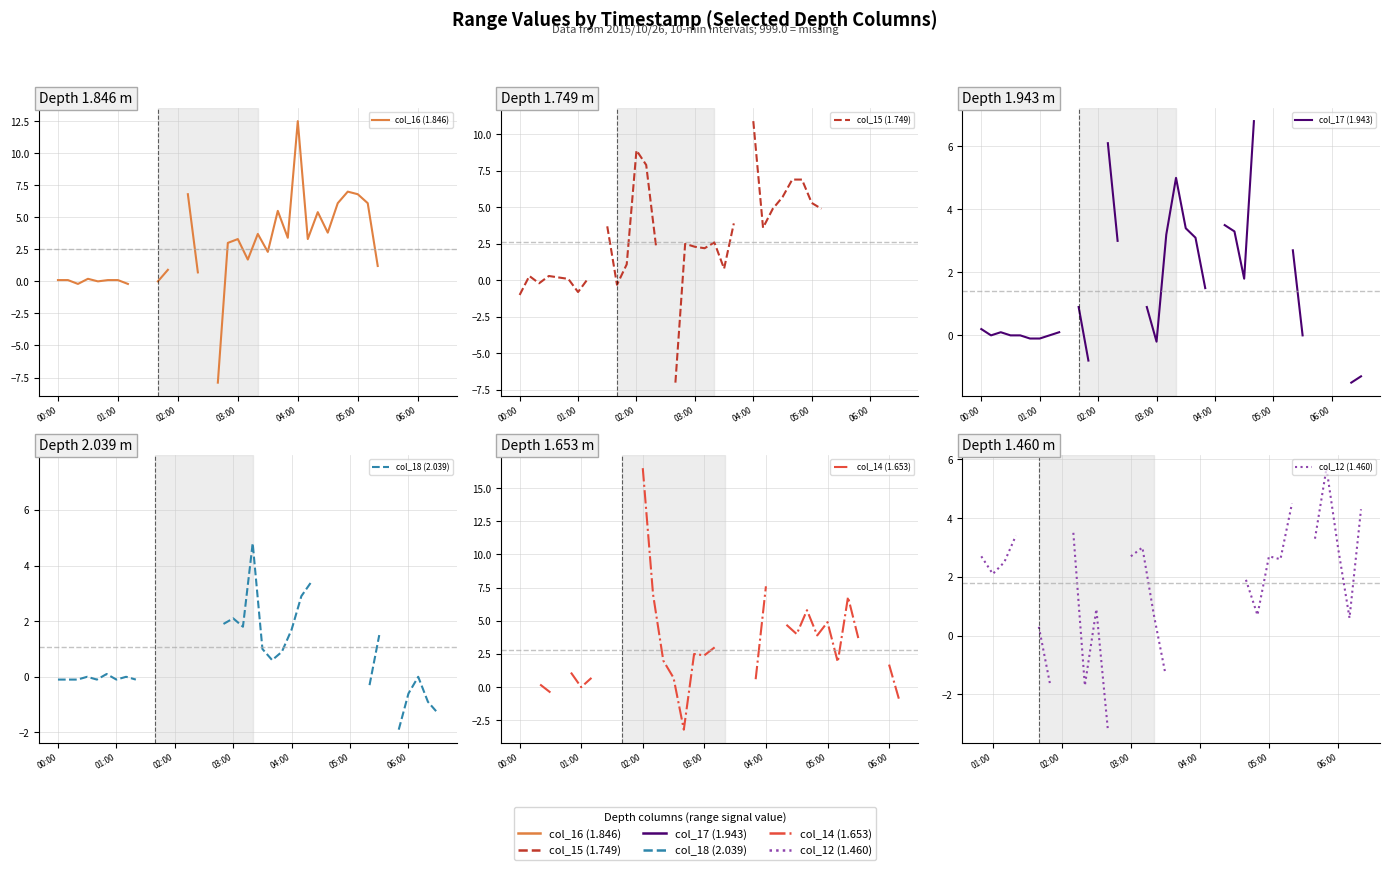

Count the number of data series in this chart.

6